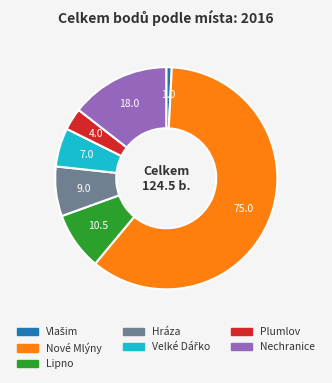

Does any single category account for the majority?

Yes